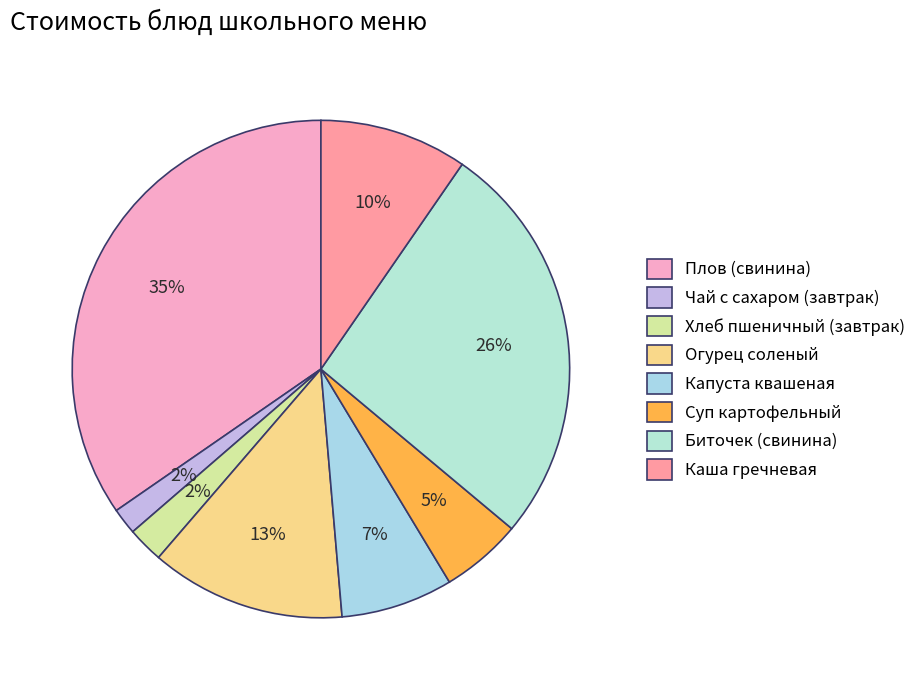

Does Огурец соленый represent more than half of the total?

No